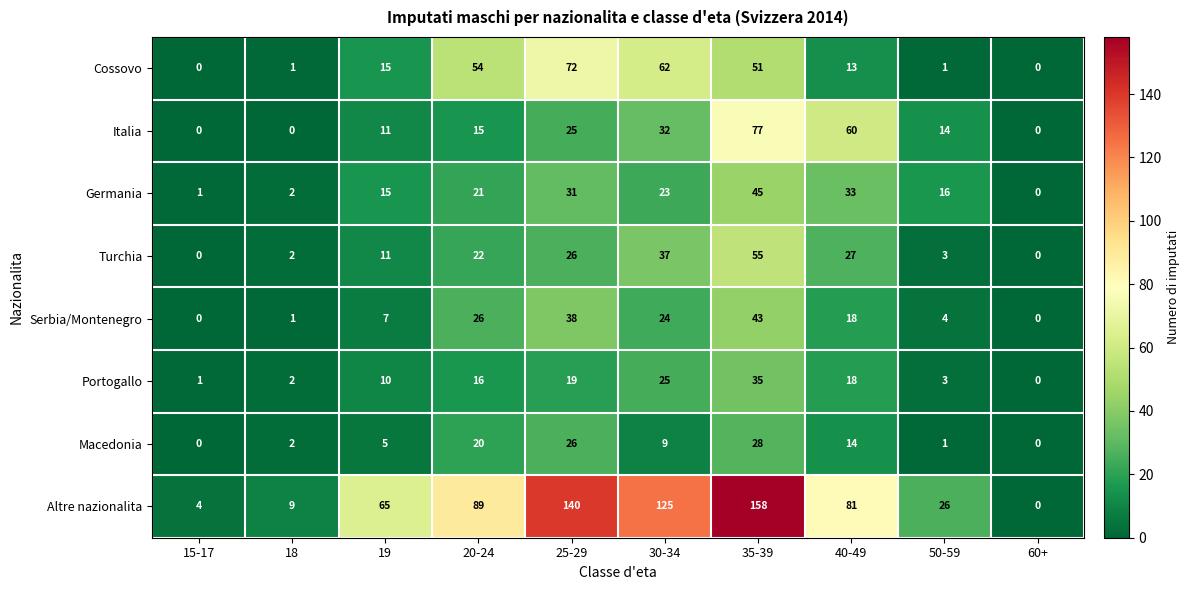

At which category is the sum across all series the highest?

35-39